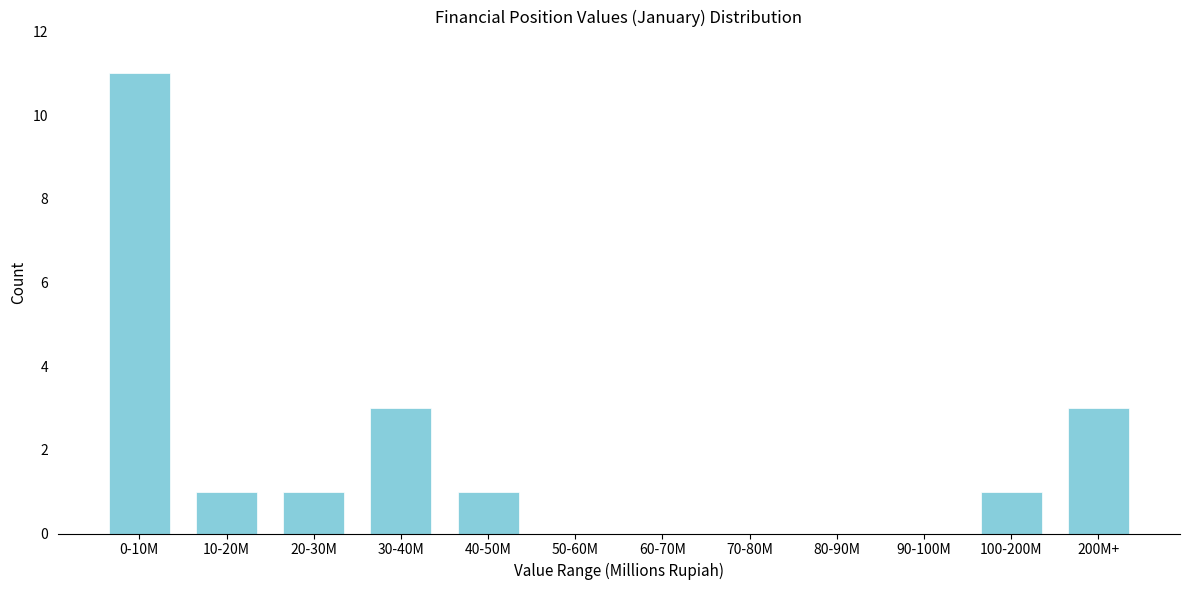

Reading left to right, list all the values displayed in this chart.

0-10M=11	10-20M=1	20-30M=1	30-40M=3	40-50M=1	50-60M=0	60-70M=0	70-80M=0	80-90M=0	90-100M=0	100-200M=1	200M+=3